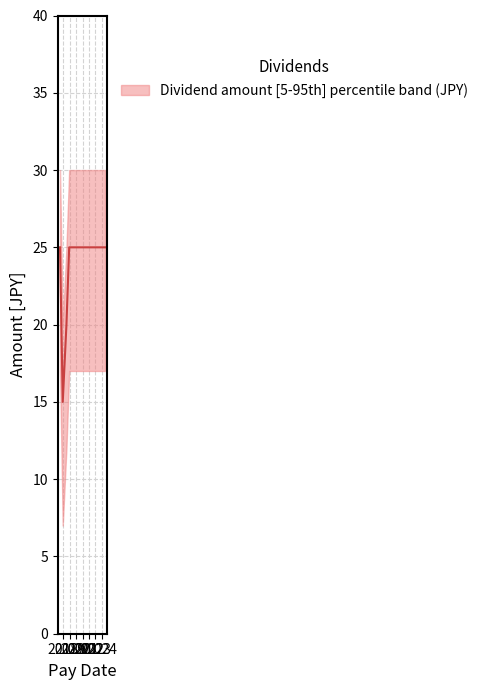

Rank the categories by value from lowest to highest.

2017-11-30, 2018-06-28, 2017-06-29, 2018-11-30, 2019-06-24, 2019-11-29, 2020-06-26, 2020-11-30, 2021-11-30, 2022-06-29, 2022-11-30, 2023-06-29, 2023-11-30, 2024-06-27